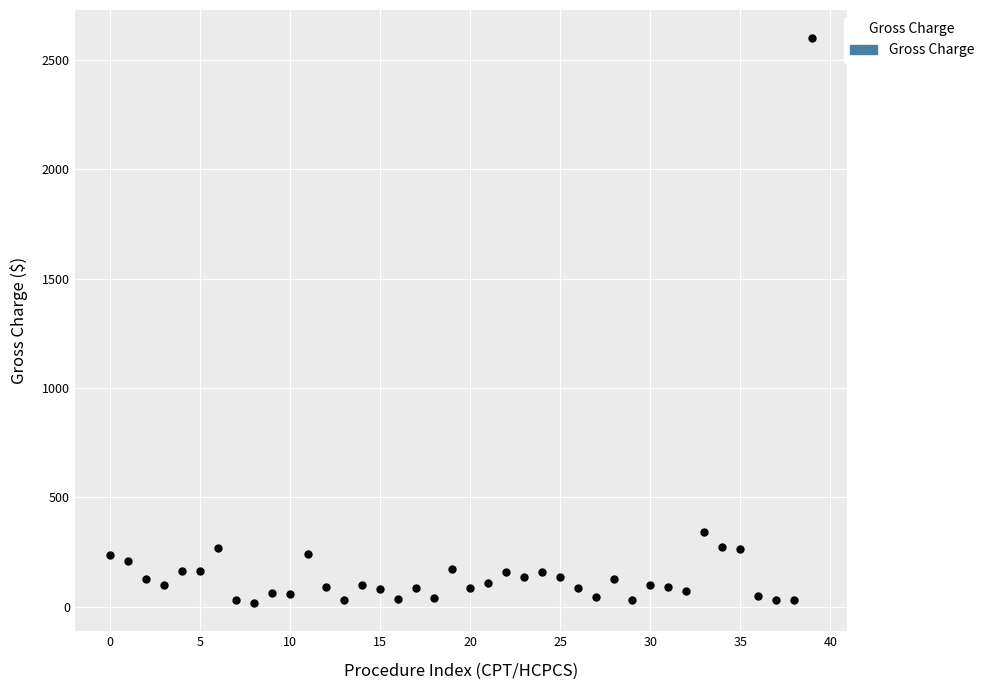

What Y value in the scatter plot is closest to 1308?

340